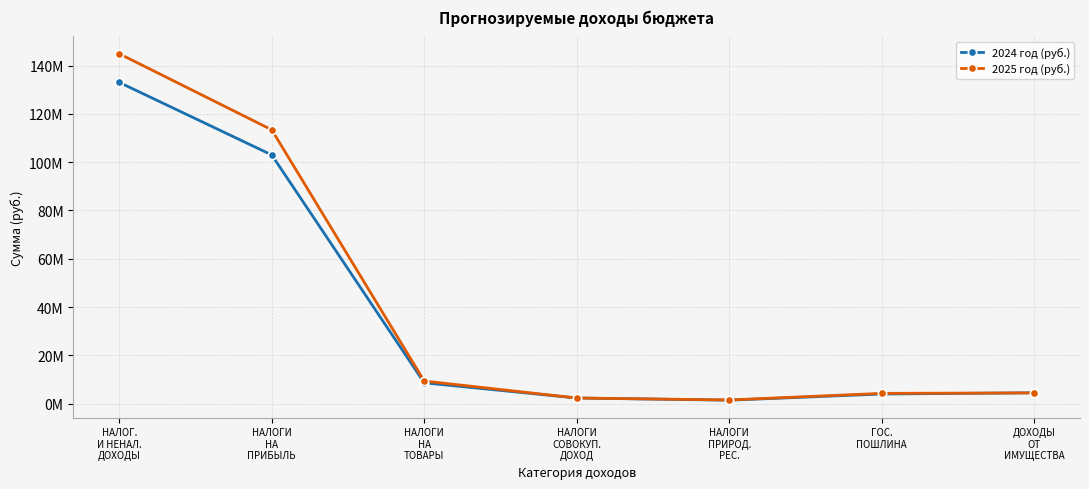

Does the chart have visible grid lines?

Yes